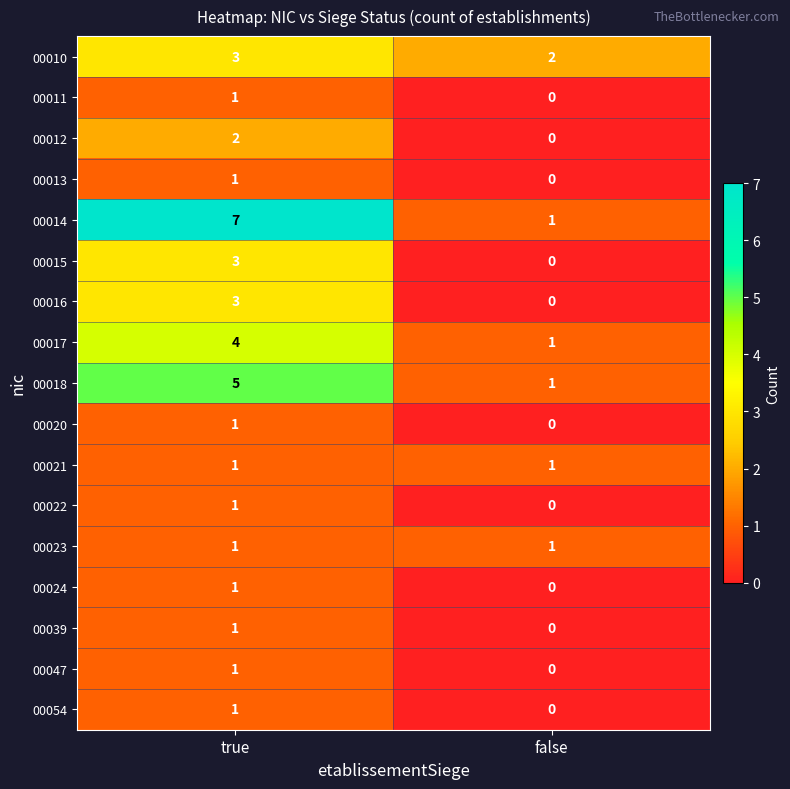

What is the maximum value shown in the chart?

7